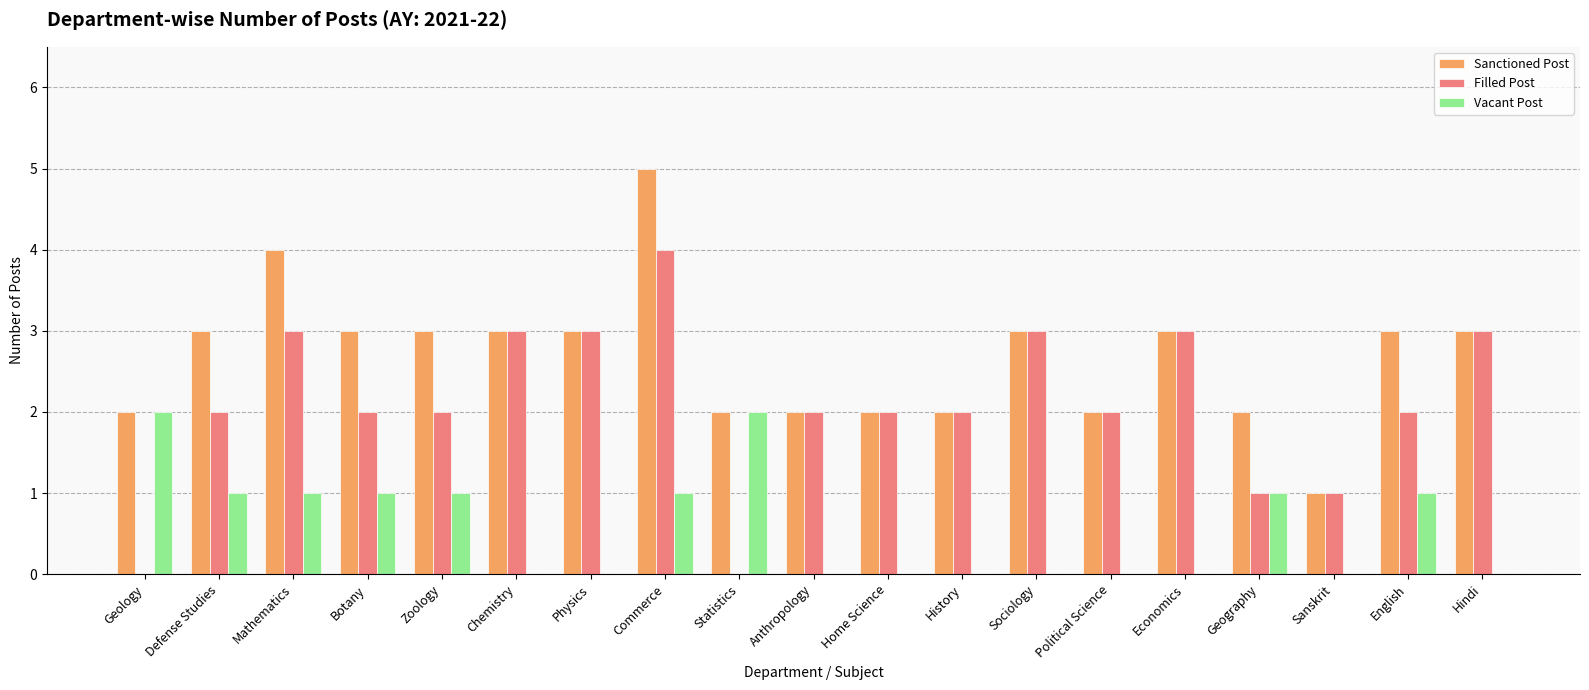

At which label does Sanctioned Post reach its peak?

Commerce